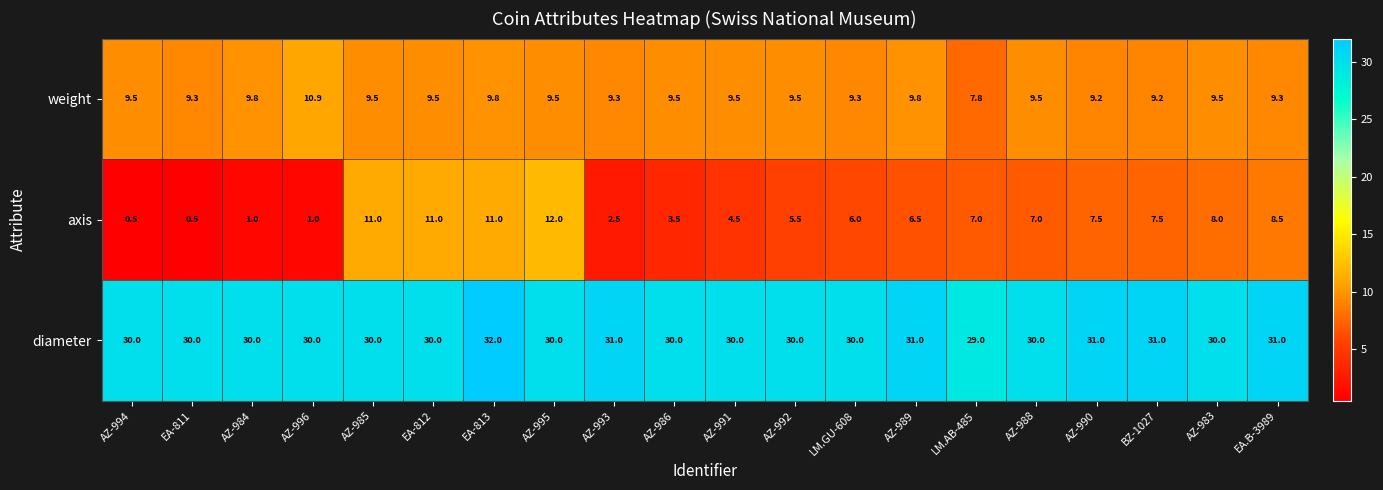

What is the average value of the weight series?

9.5